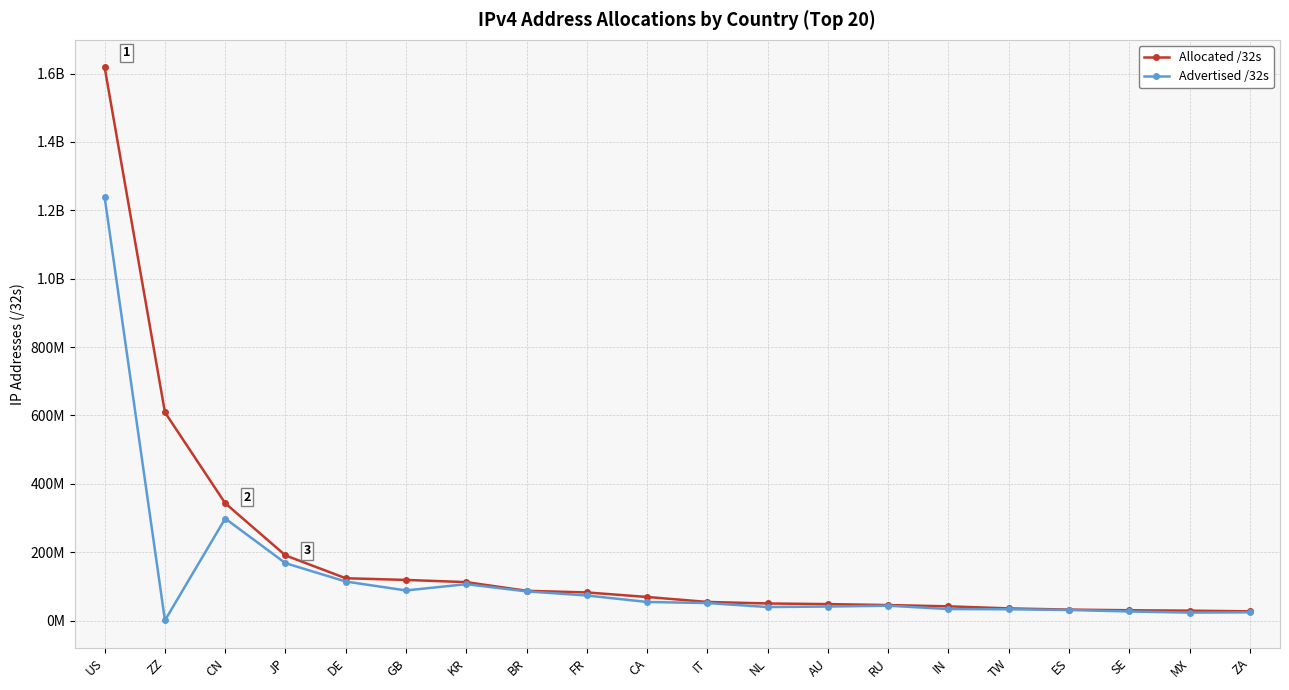

Does the chart display data point markers on the line(s)?

Yes